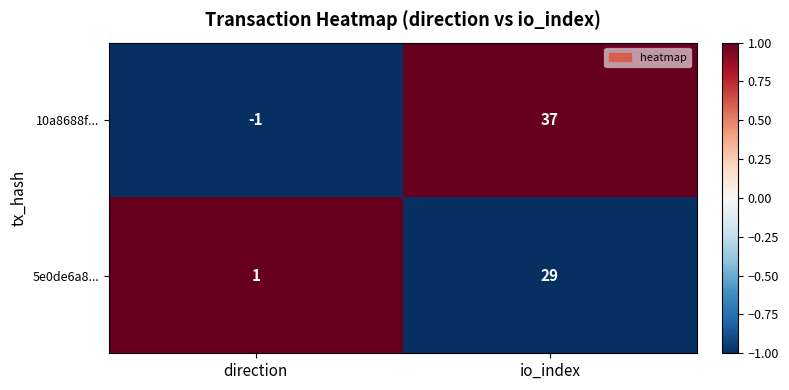

Rank the series at direction from highest to lowest value.

5e0de6a8..., 10a8688f...